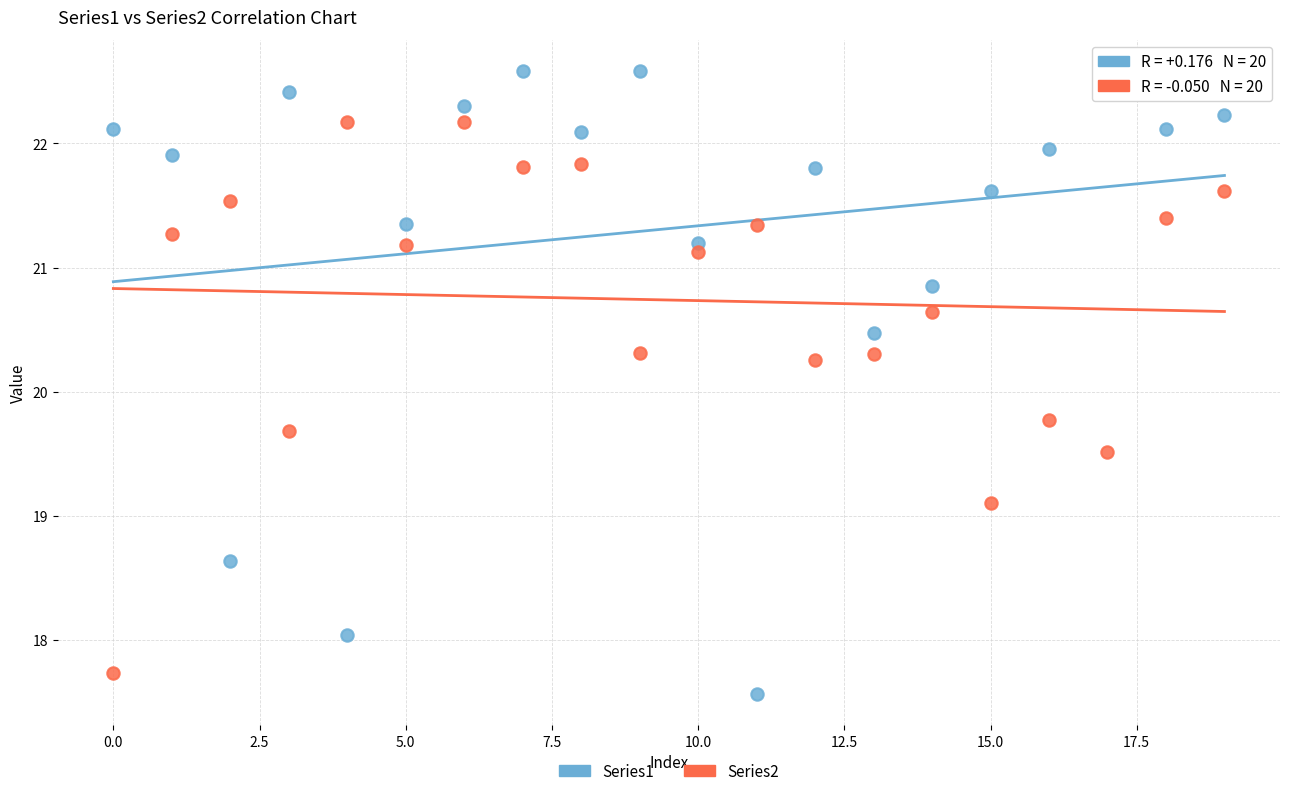

Which series has the largest Y range (max minus min)?

Series1